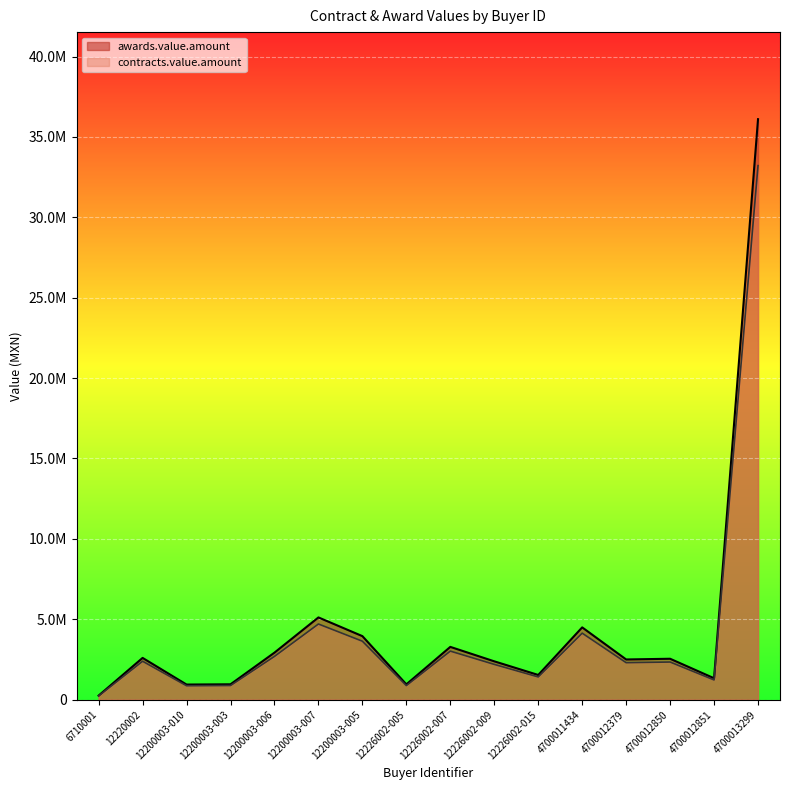

How many lines are shown in the chart?

2